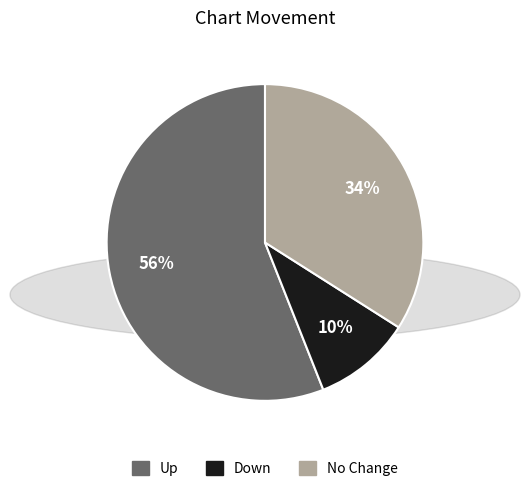

What is the ratio of the value at No Change to the value at Up?

0.6